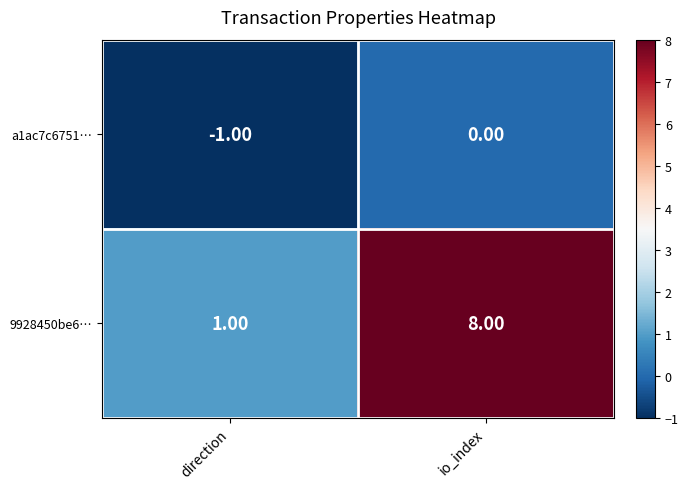

Which category has the lowest value in the 9928450be6… series?

direction